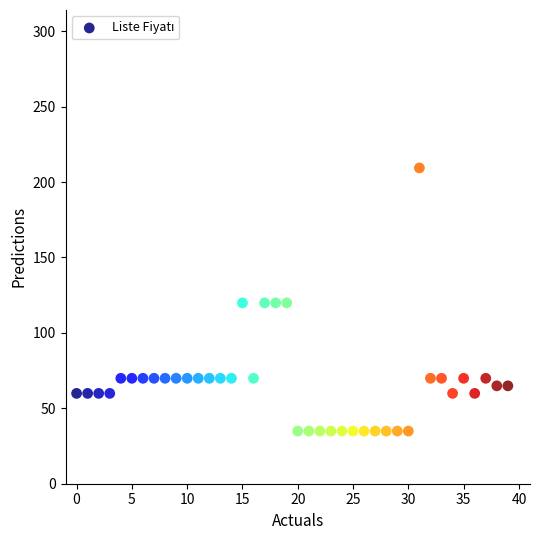

What is the range of Y values (max minus min)?

174.5